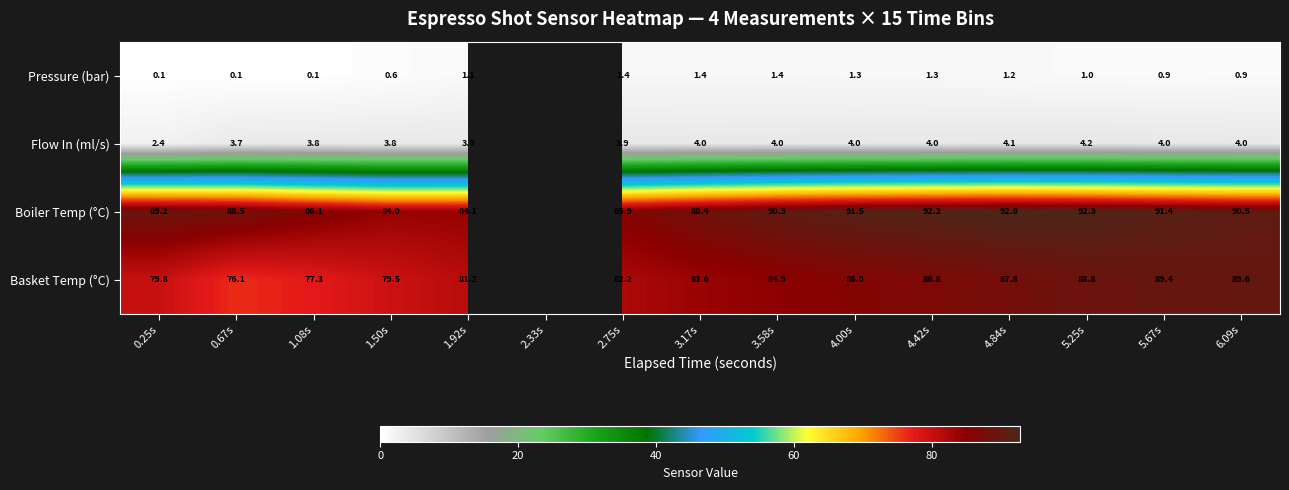

Rank the series at 6.09s from highest to lowest value.

Boiler Temp (°C), Basket Temp (°C), Flow In (ml/s), Pressure (bar)